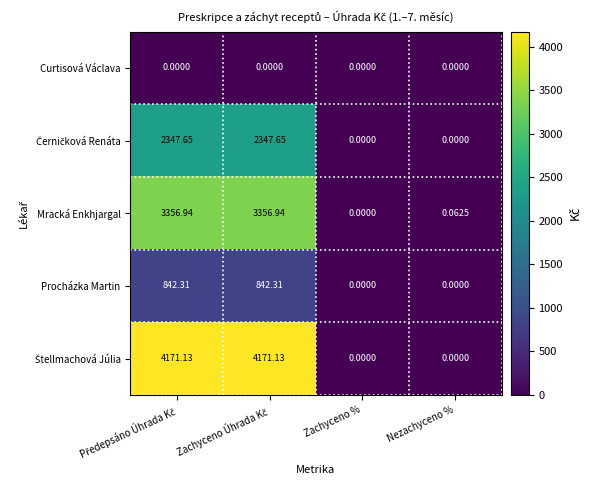

Which category has the lowest value in the Mracká Enkhjargal series?

Zachyceno %